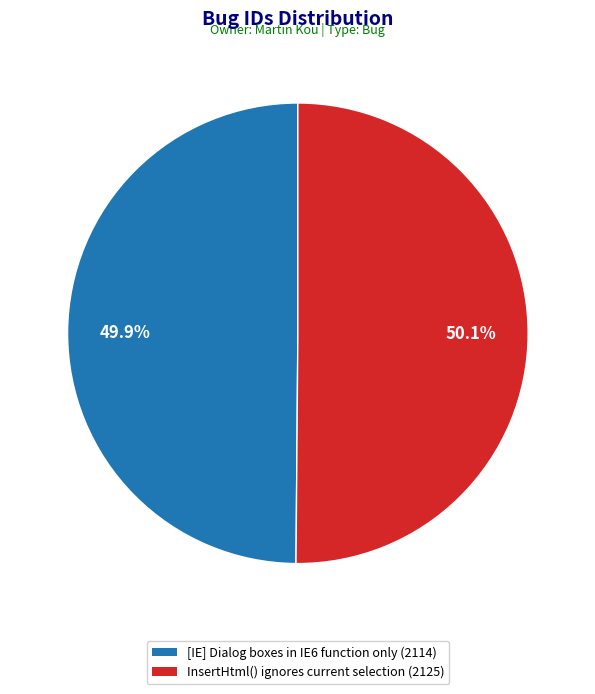

Is it true that [IE] Dialog boxes in IE6 function only is 50% of the pie?

True